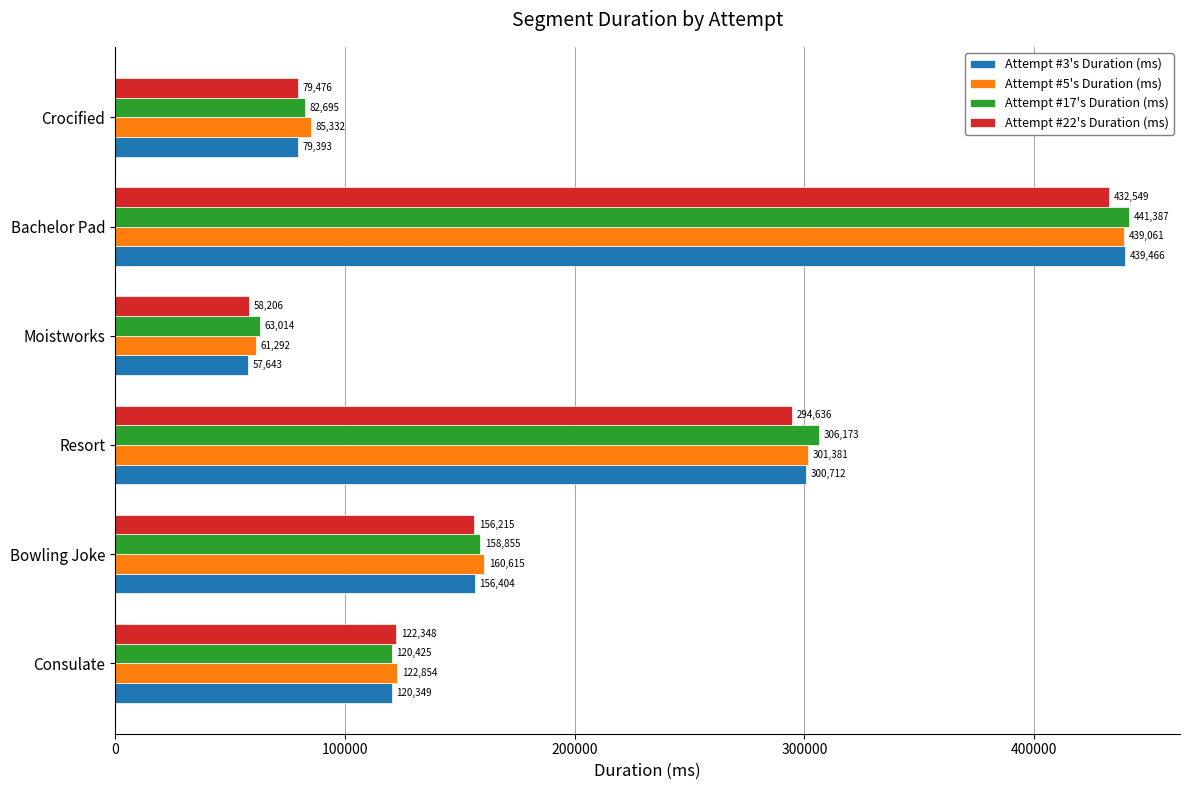

Which series has the widest spread of values?

Attempt #3's Duration (ms)